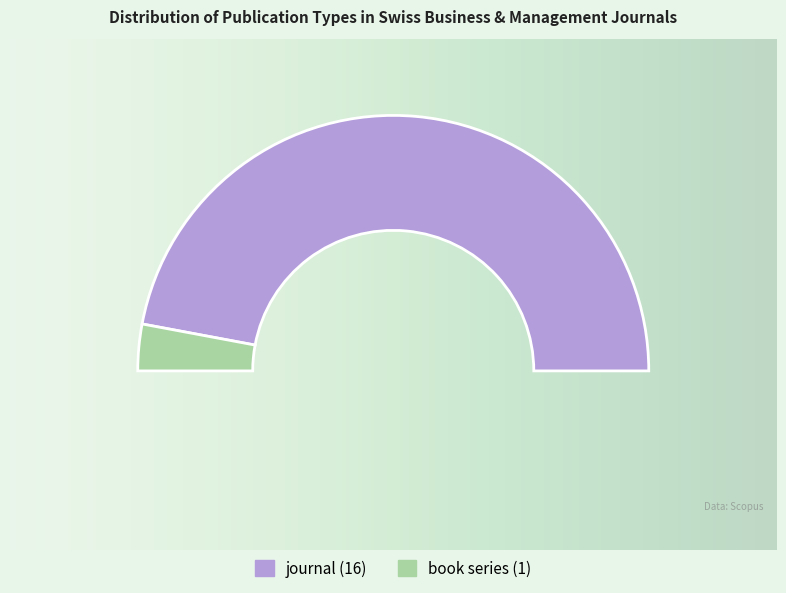

Approximately how many times larger is the value at book series compared to journal?

0.1